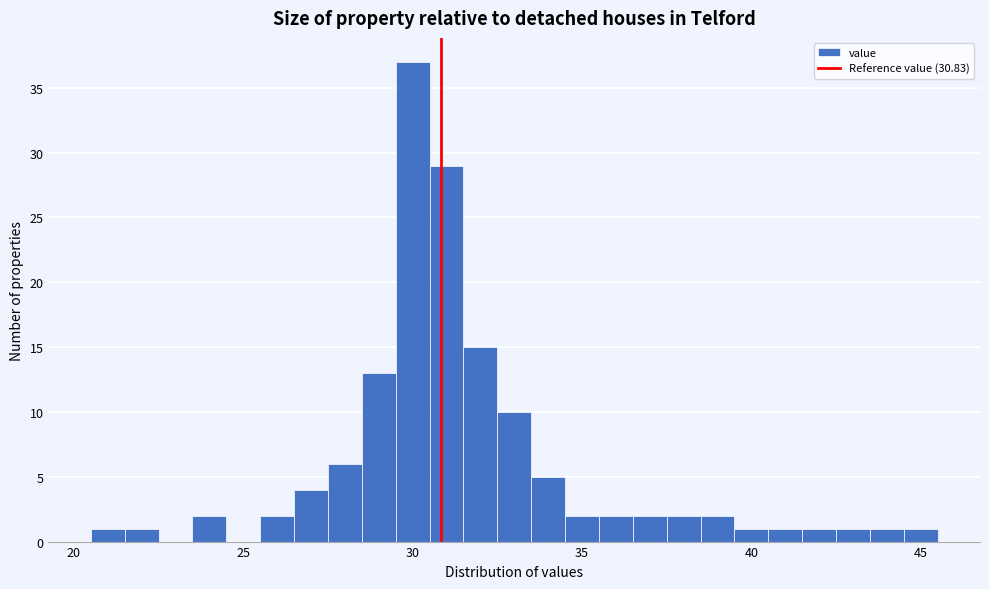

Read against the x-axis, roughly where is the centre of the tallest bar?

30.0